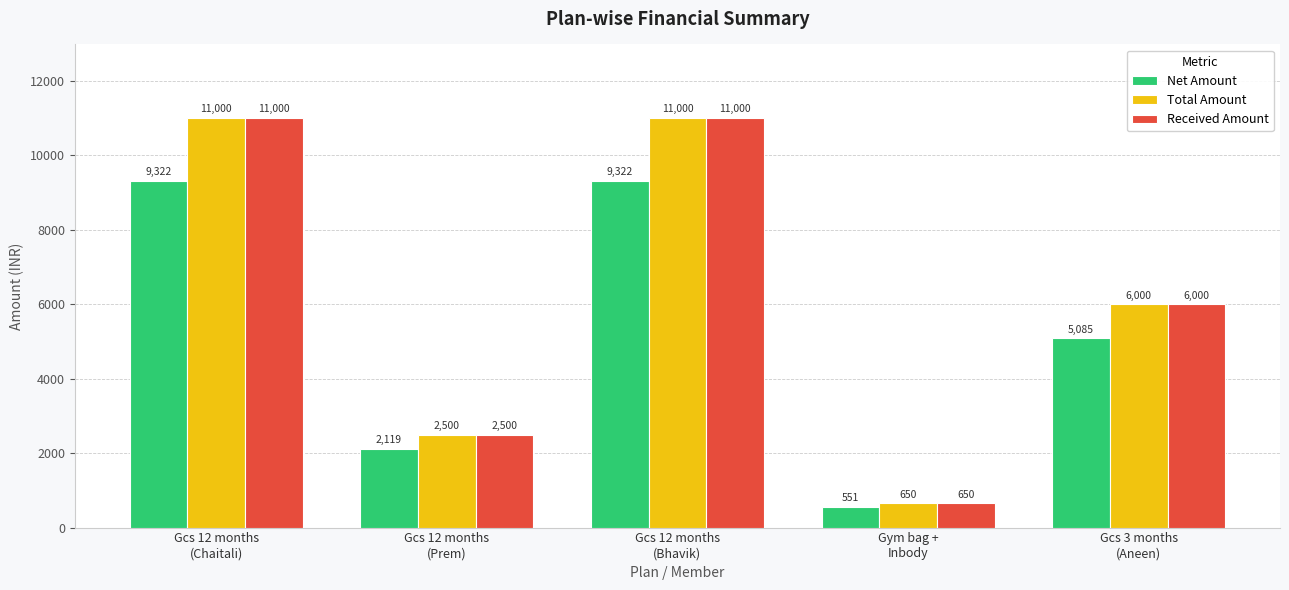

What is the minimum value for Net Amount?

550.8